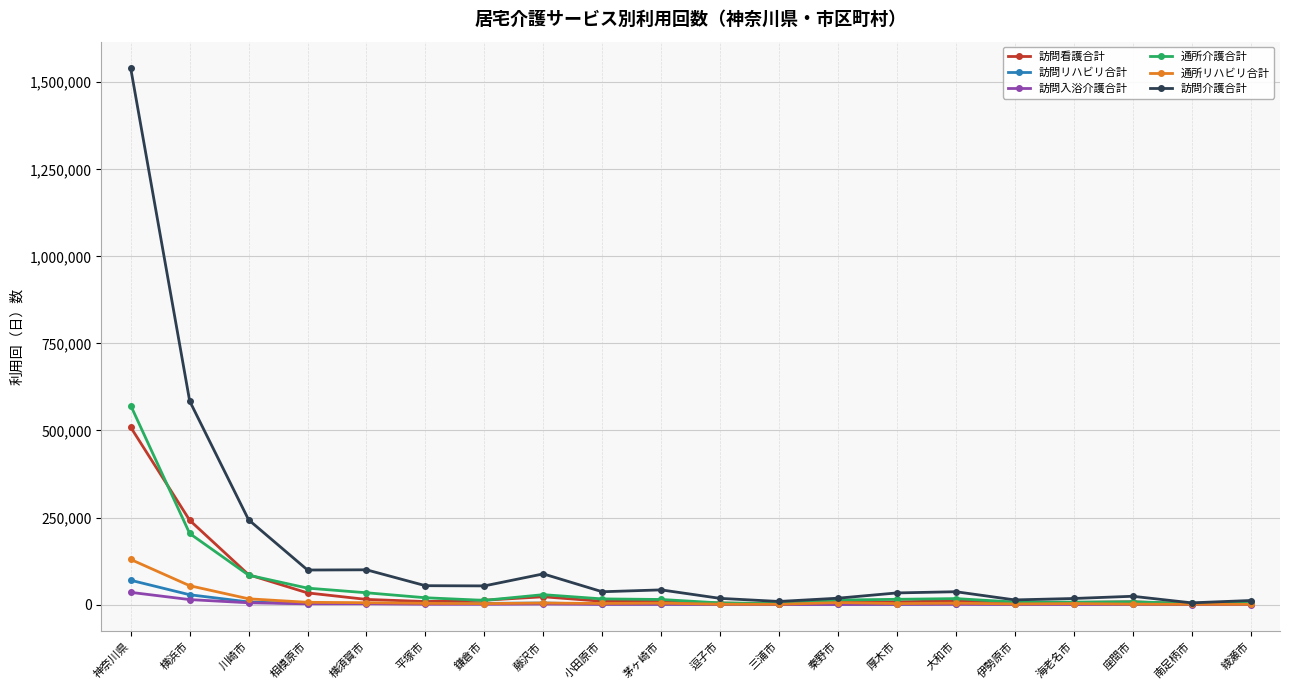

What is the difference between the highest and lowest values at 海老名市?

17094